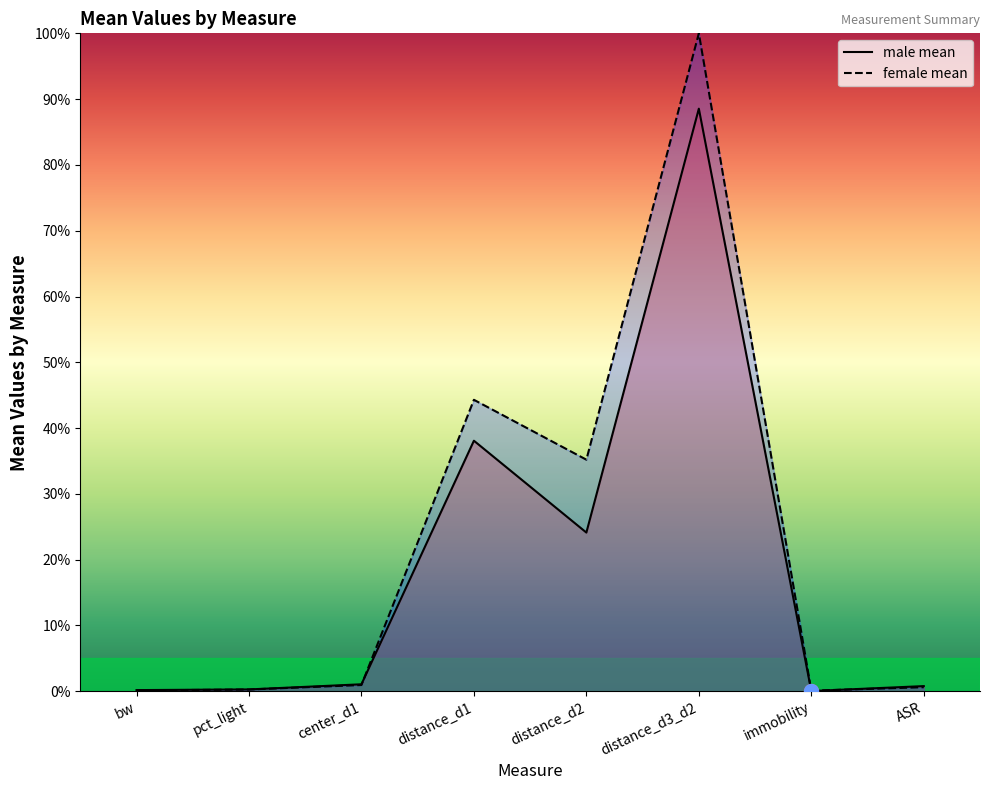

What is the label of the 2nd point from the left?

pct_light